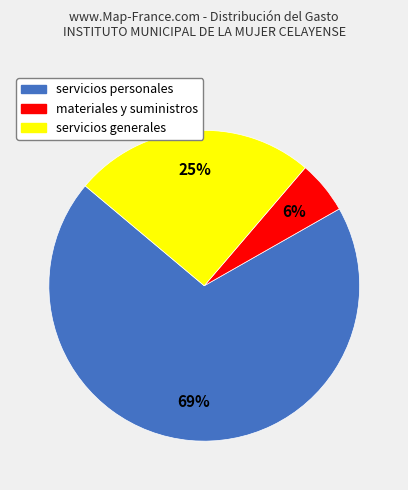

Rank the categories by value from lowest to highest.

materiales y suministros, servicios generales, servicios personales